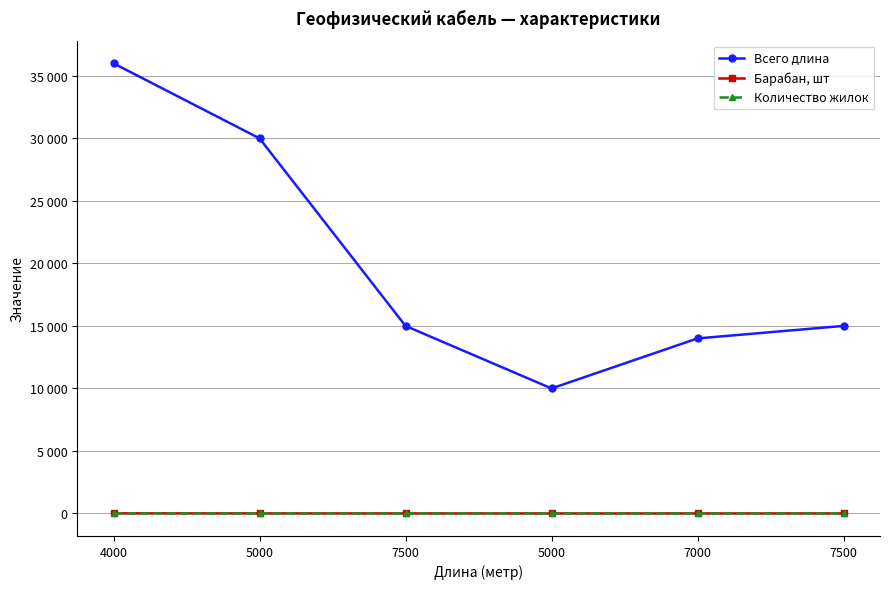

Which category has the lowest value in the Барабан, шт series?

7500